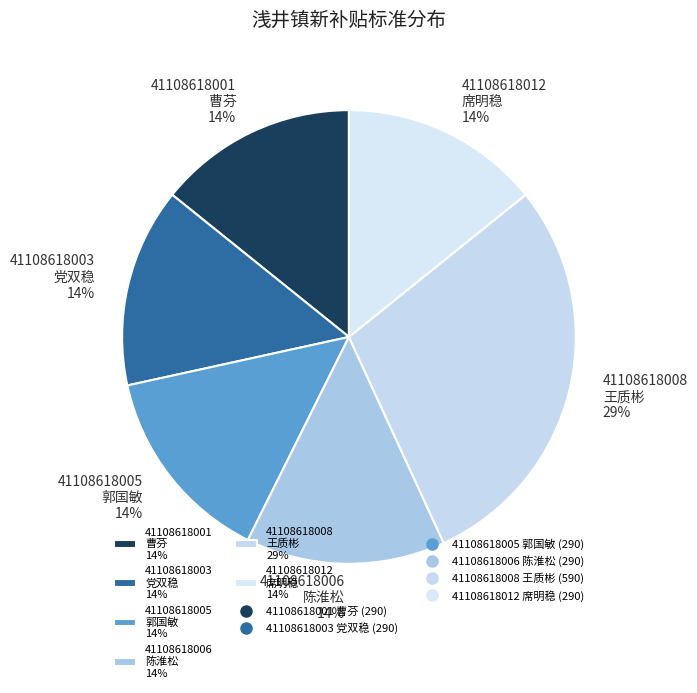

To the nearest percent, what portion does 41108618001 曹芬 14% represent?

14%